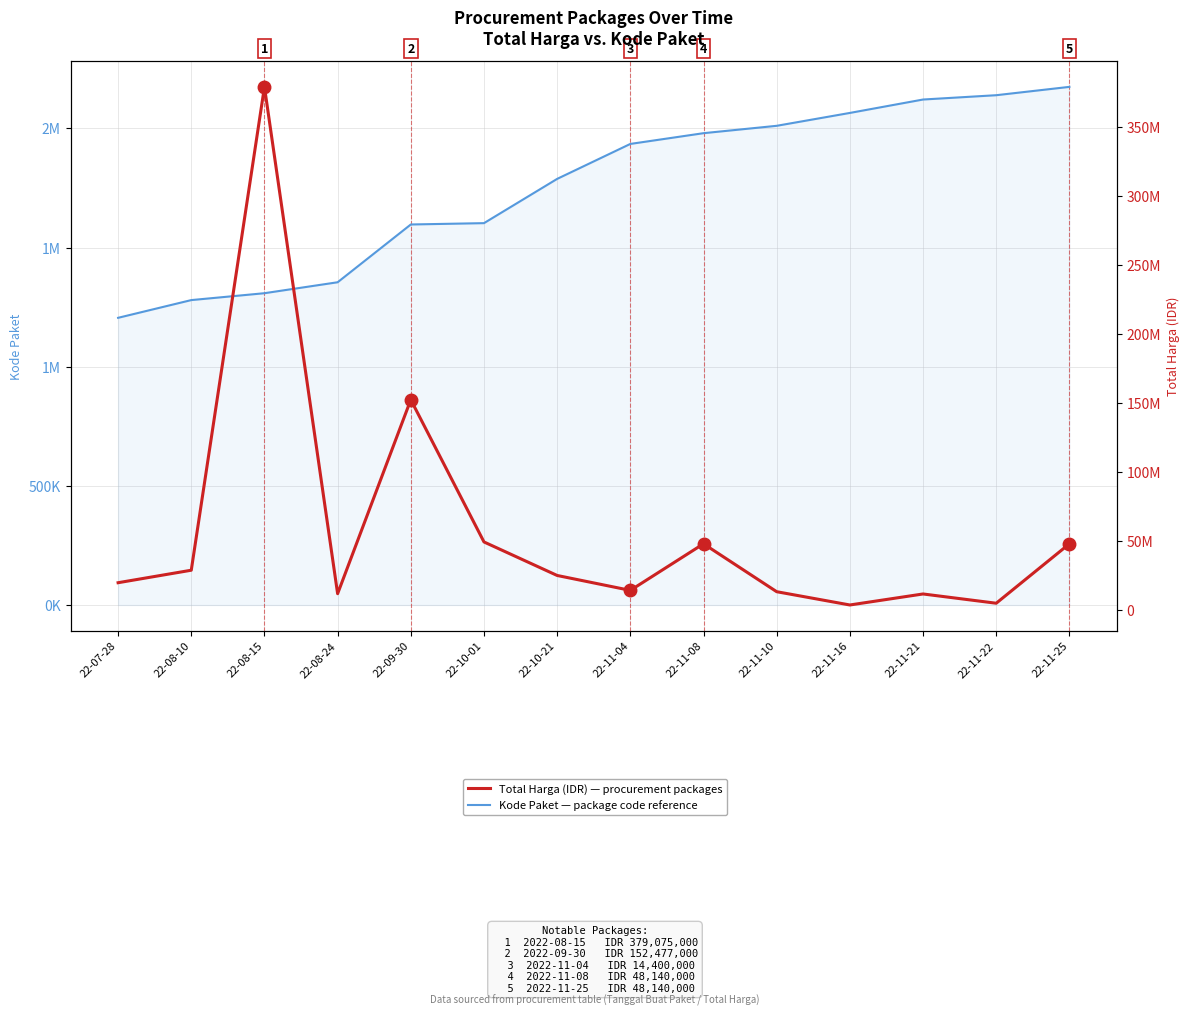

Does the chart have visible grid lines?

Yes